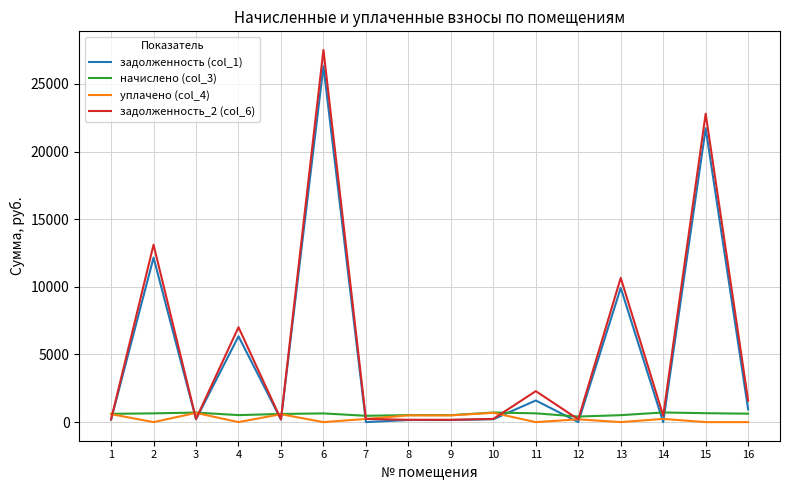

Count the number of data series in this chart.

4